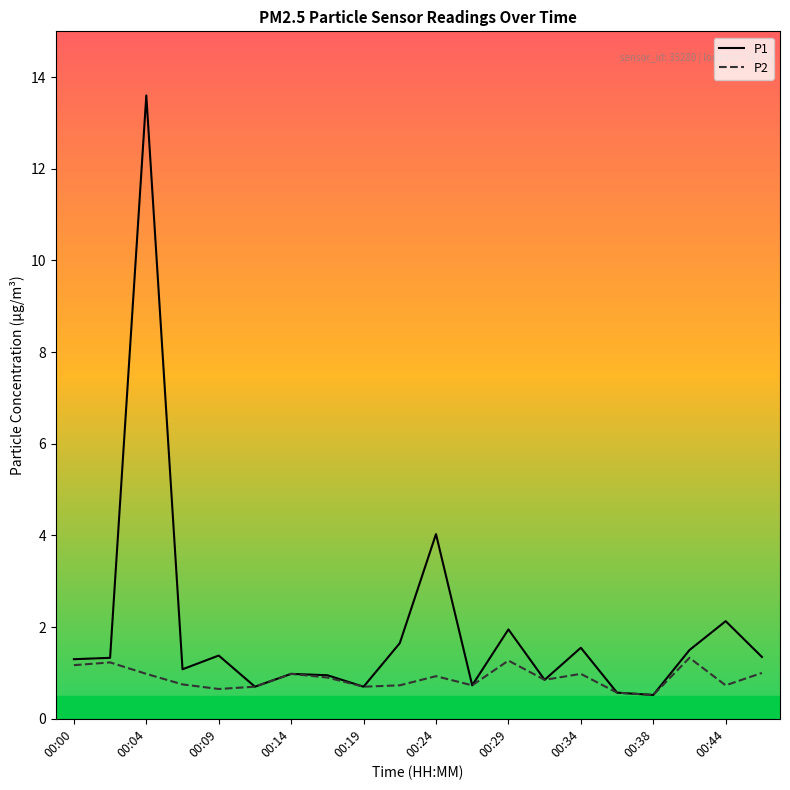

What is the highest value of the P1 series?

13.6